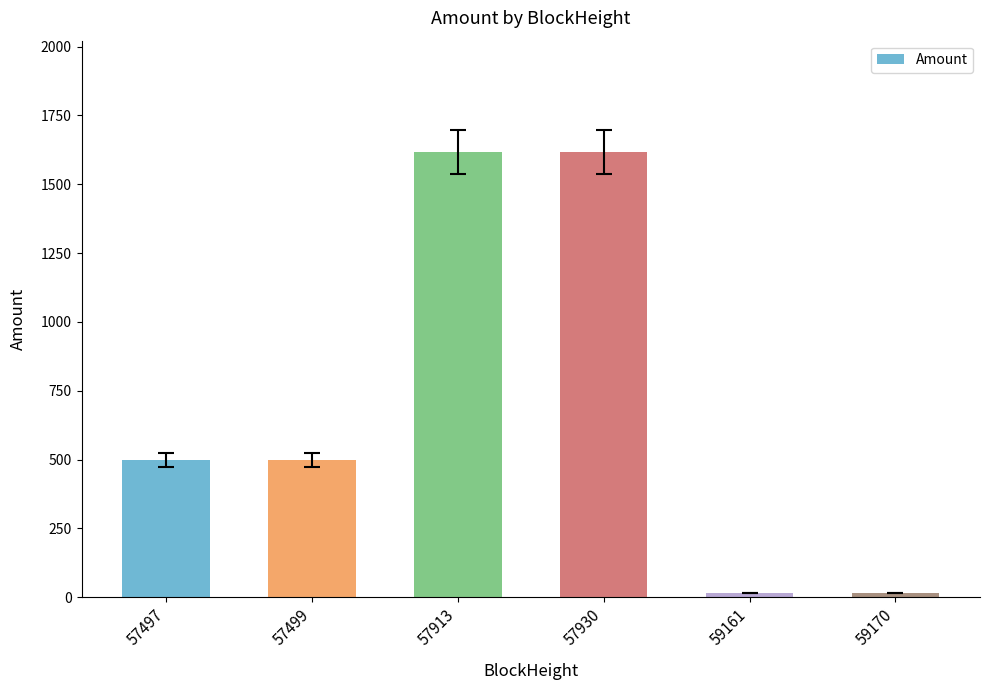

What is the maximum value shown in the chart?

1617.1